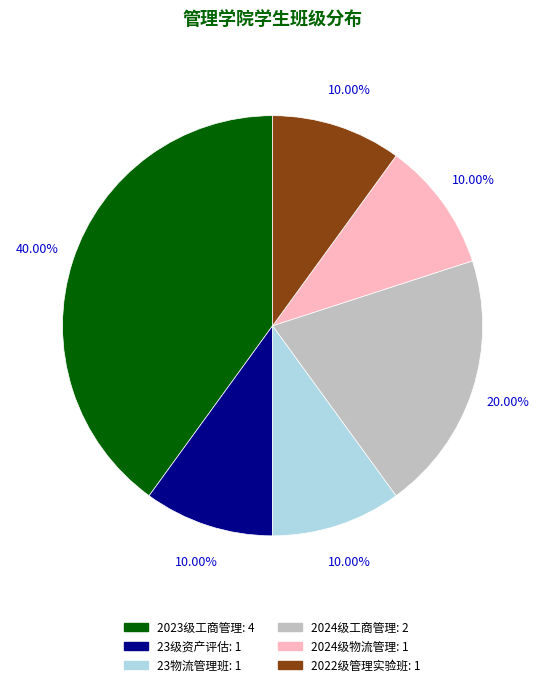

Is there any slice that represents more than half of the pie?

No